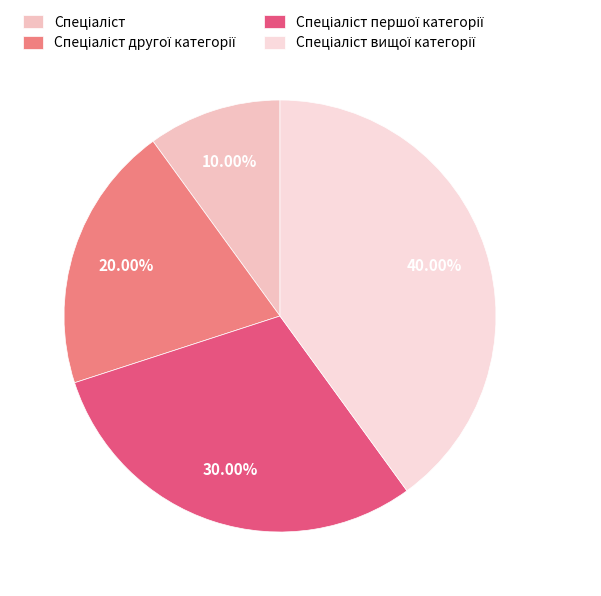

Count the number of slices in the pie.

4